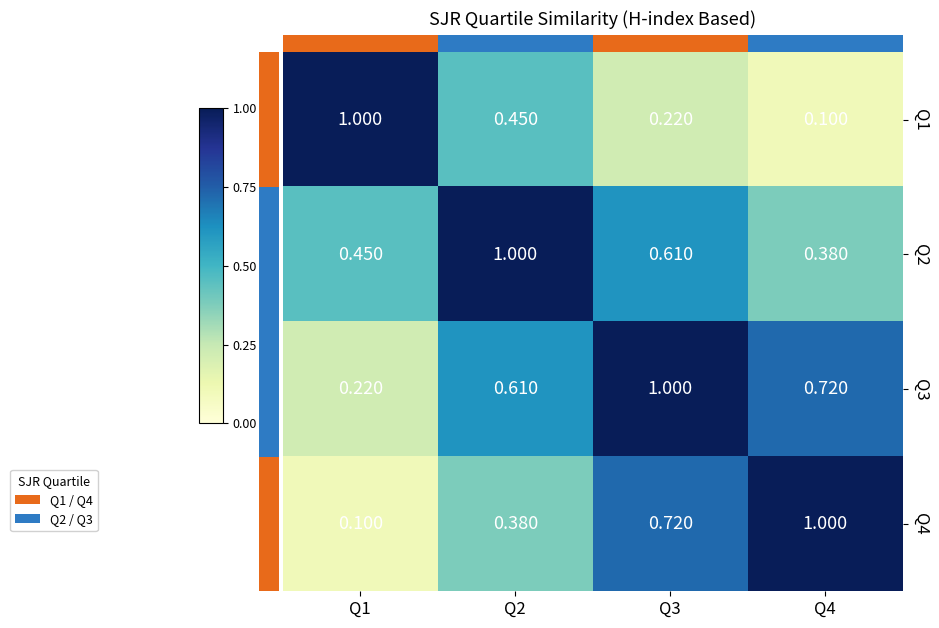

Is the value of Q4 at Q2 greater than the value of Q1 at Q3?

Yes